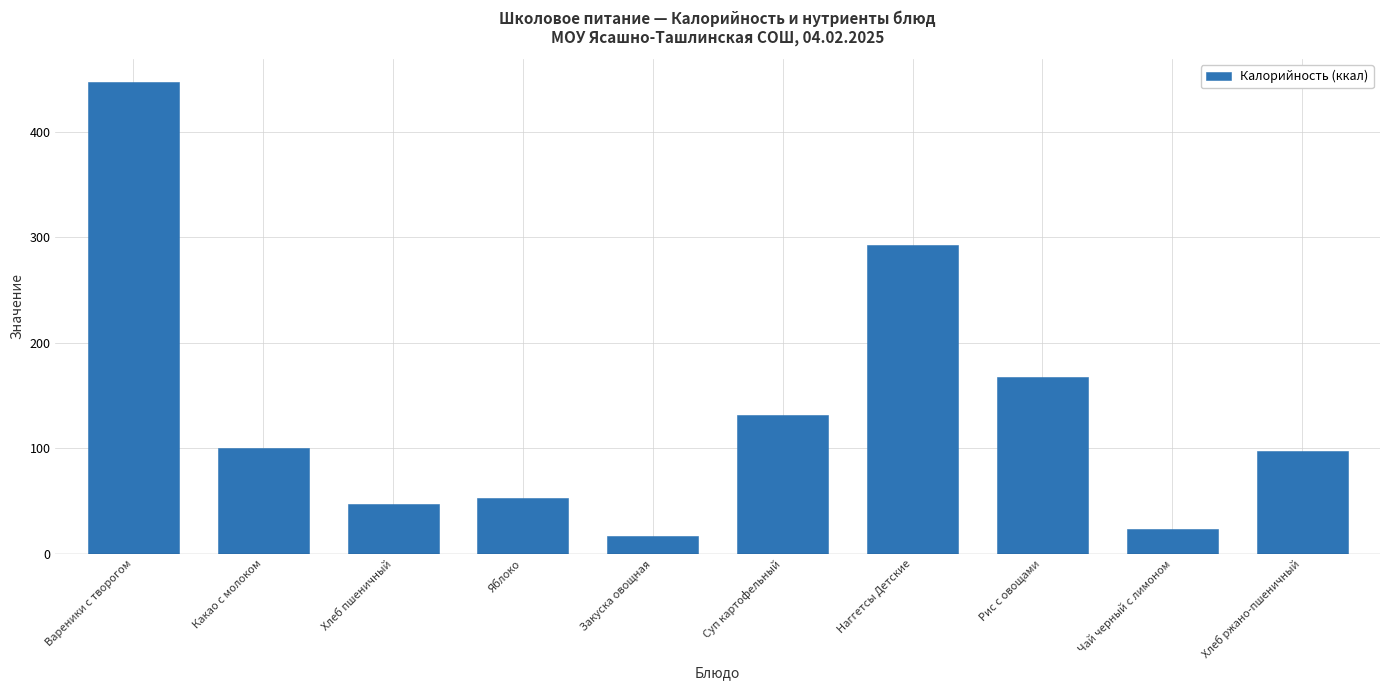

What is the value of the 9th bar from the left?

23.7